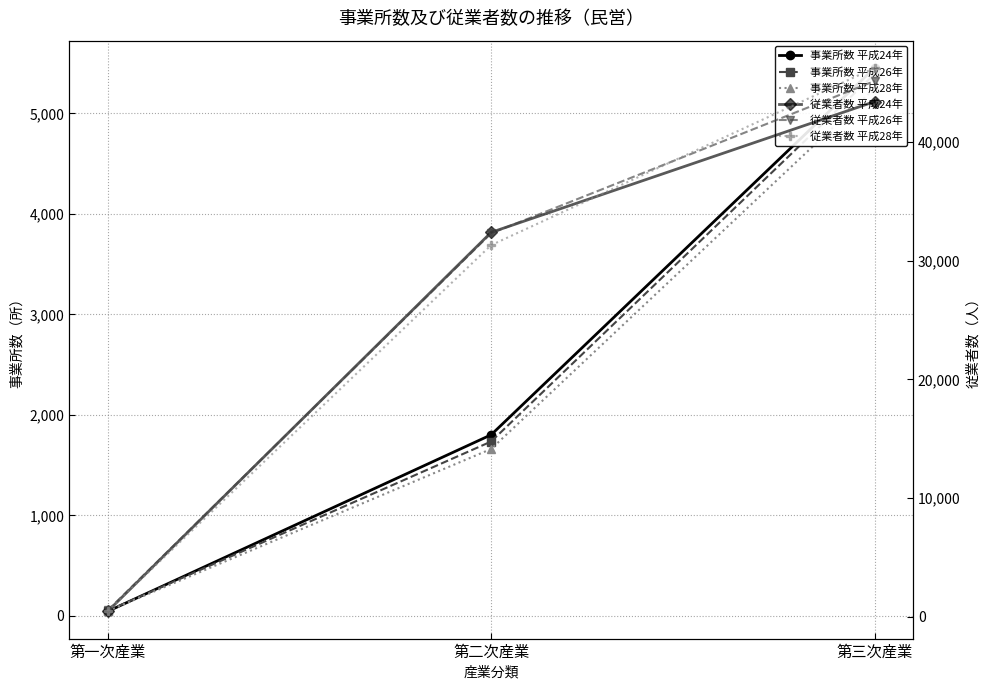

What is the approximate value of 従業者数 平成28年 at 第三次産業, to the nearest 10?

46250